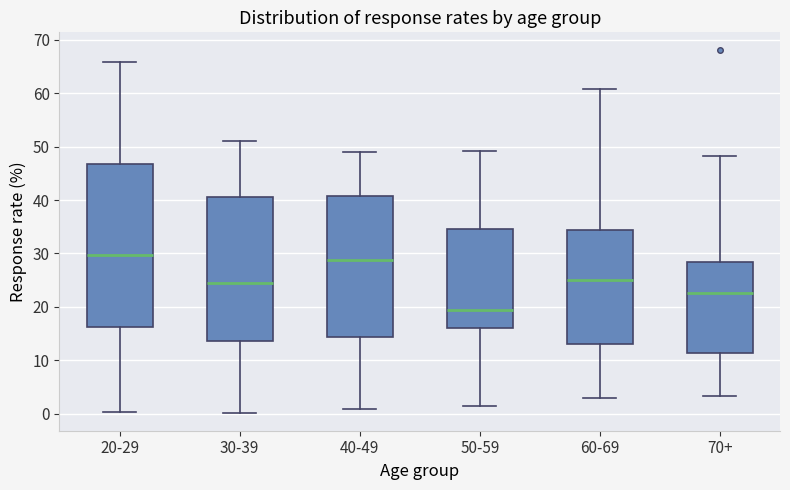

Reading left to right, read every box against the y-axis: the position of its median line, the range the box covers, and the ends of its whiskers. The values are not printed on the chart, so give them approximately, as read against the axis.

20-29: median 30, box 16 to 47, whiskers 0 to 66
30-39: median 24, box 14 to 41, whiskers 0 to 51
40-49: median 29, box 14 to 41, whiskers 1 to 49
50-59: median 19, box 16 to 35, whiskers 1 to 49
60-69: median 25, box 13 to 34, whiskers 3 to 61
70+: median 23, box 11 to 28, whiskers 3 to 48